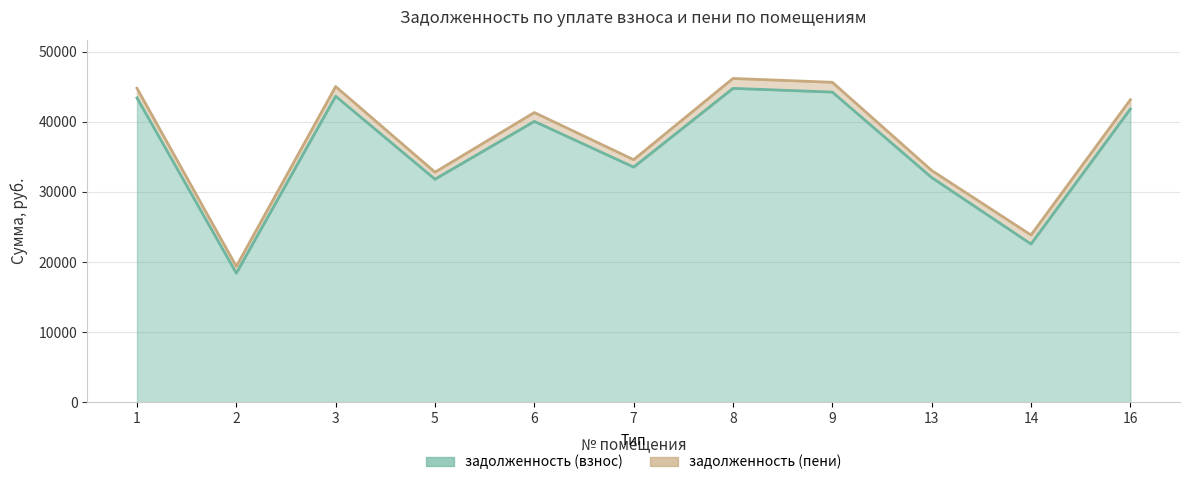

True or false: задолженность (взнос) and задолженность (пени) intersect in this chart.

False